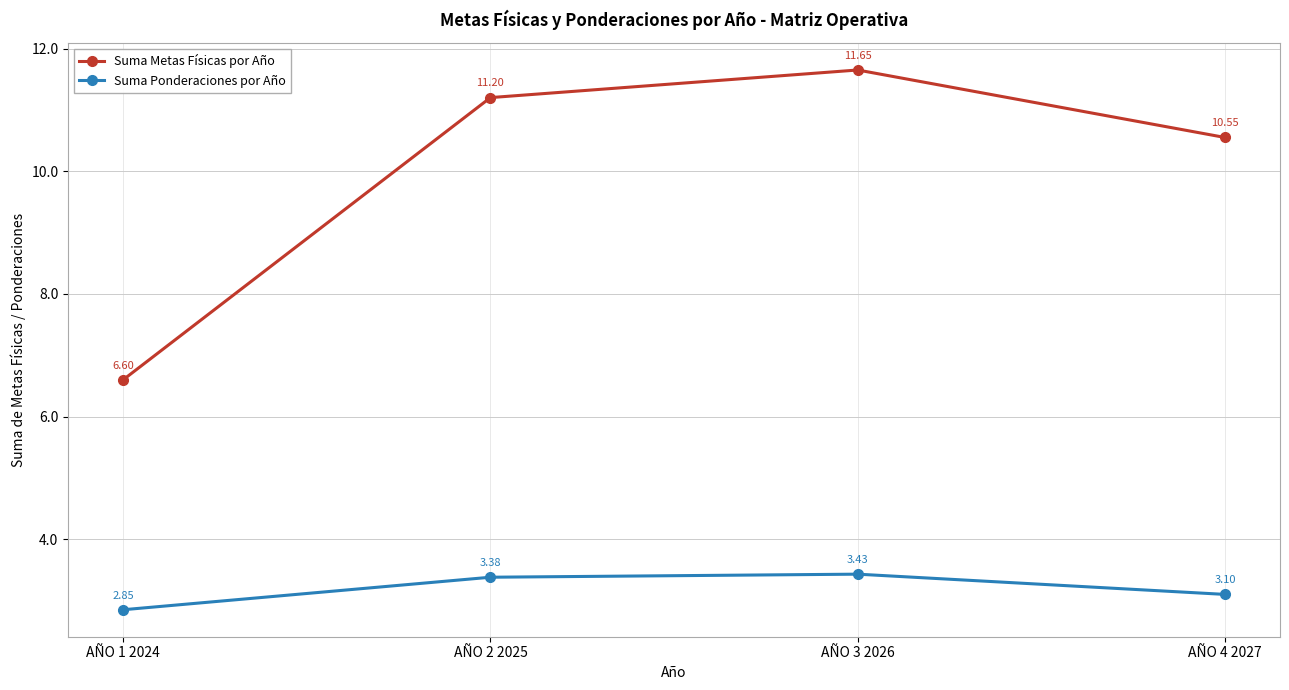

Which series has the largest range (max minus min)?

Suma Metas Físicas por Año